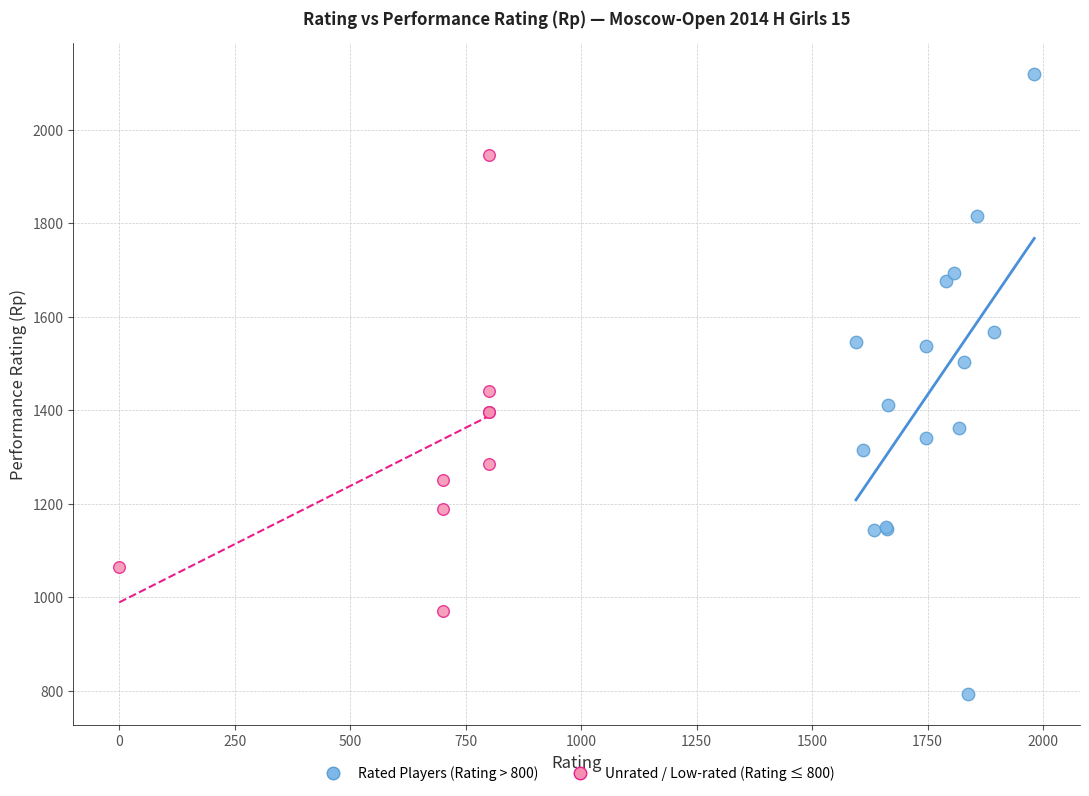

What are all the series names shown in the legend?

Rated Players (Rating > 800), Unrated / Low-rated (Rating ≤ 800)